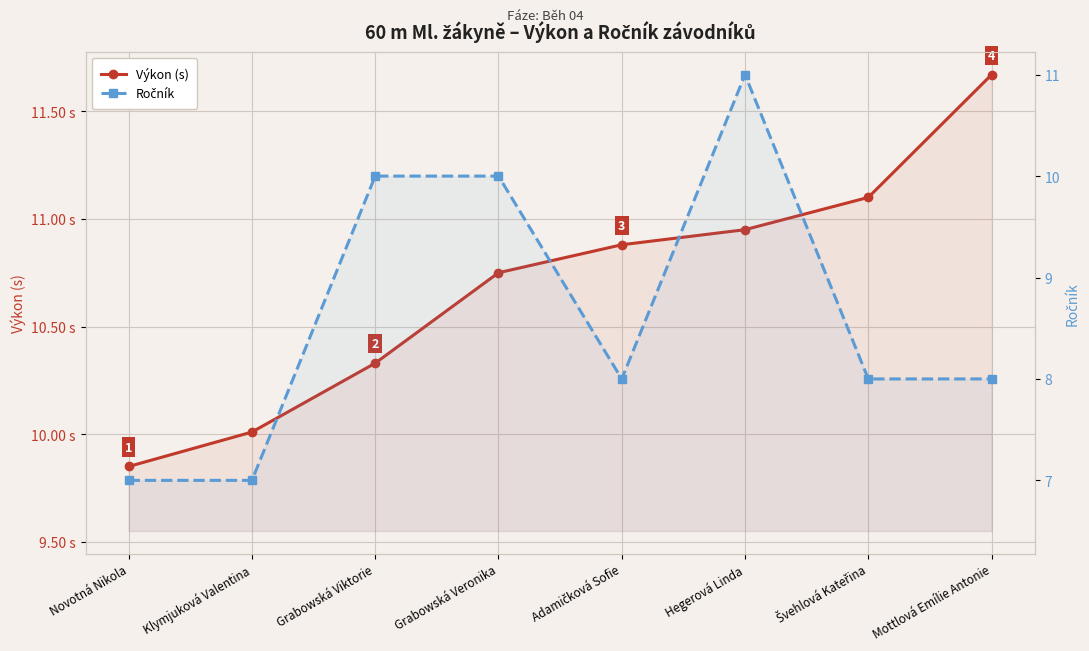

What is the difference between the Výkon (s) values at Klymjuková Valentina and Hegerová Linda?

0.9